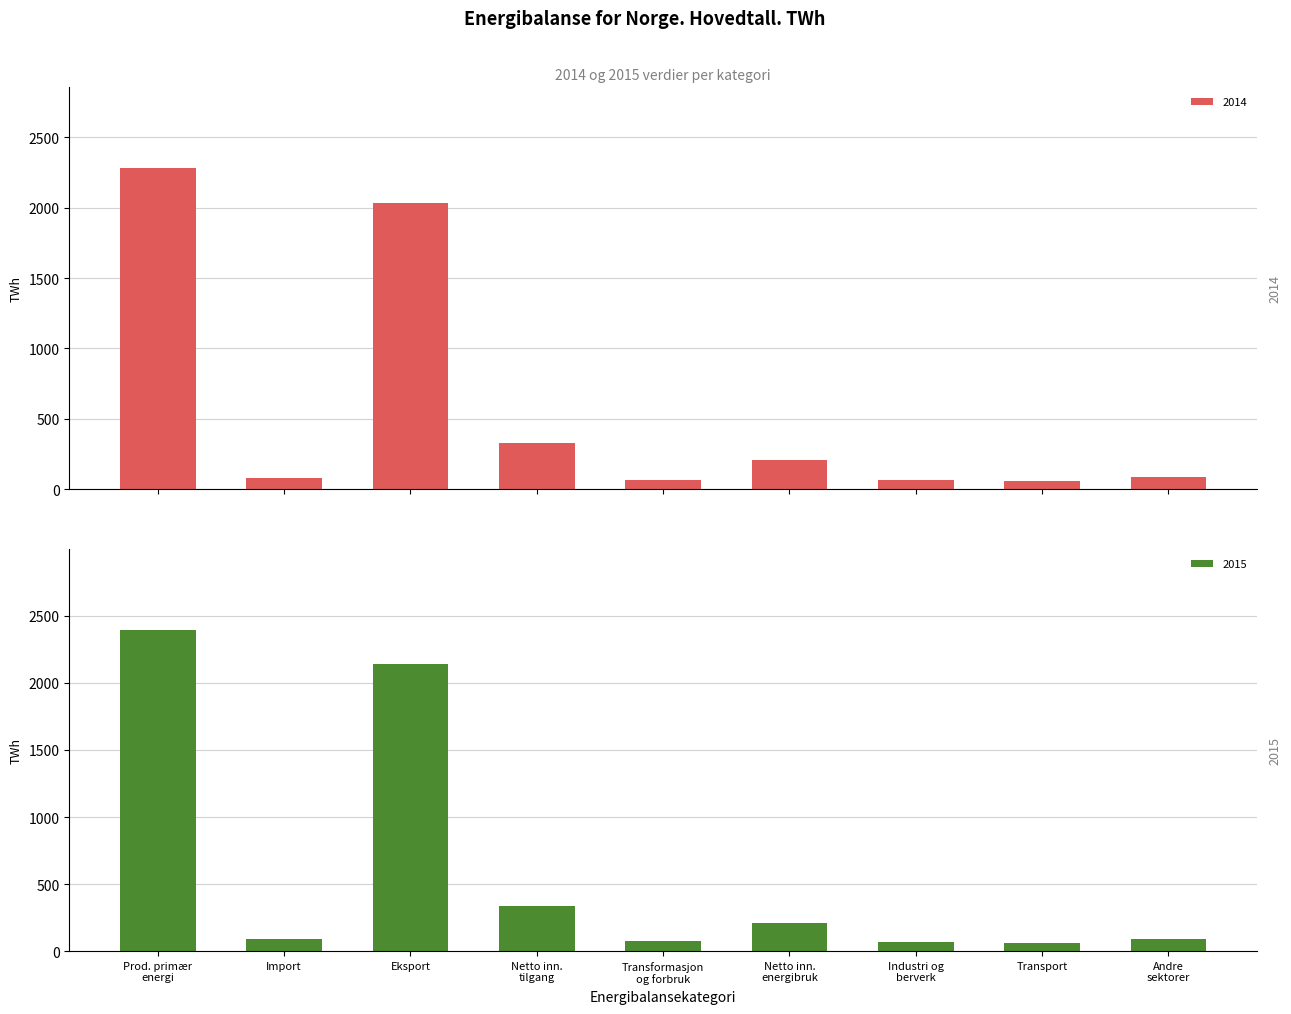

What is the smallest value displayed?

56